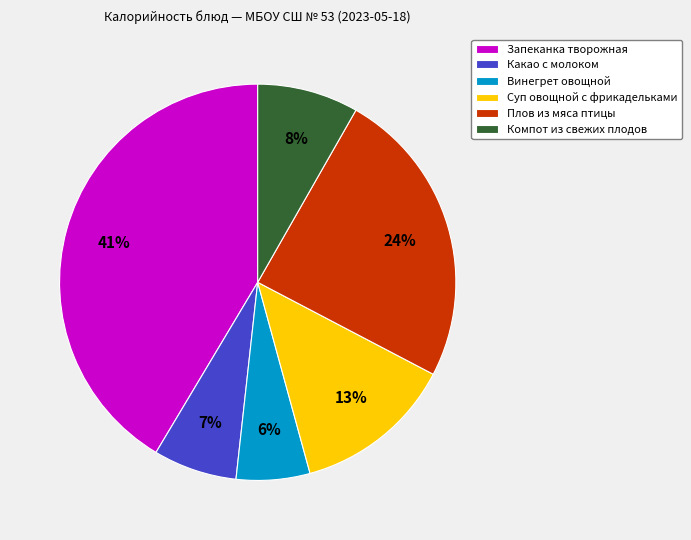

Rank the categories by value from highest to lowest.

Запеканка творожная, Плов из мяса птицы, Суп овощной с фрикадельками, Компот из свежих плодов, Какао с молоком, Винегрет овощной